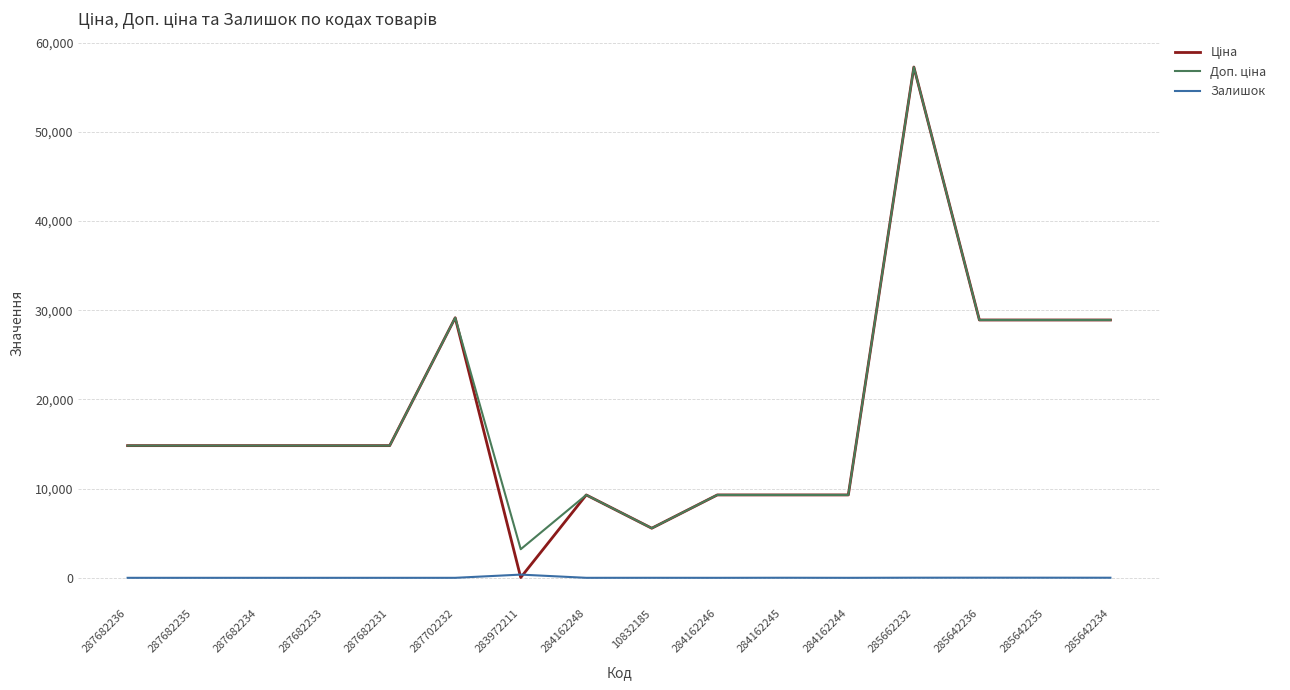

True or false: Залишок has a value of 13.0 at 285662232.

True